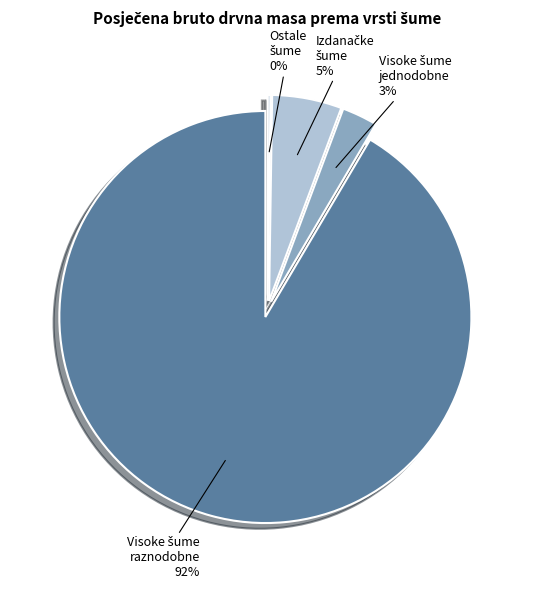

What is the ratio of the value at ostalim šumama to the value at visokim šumama jednodobnim?

0.1